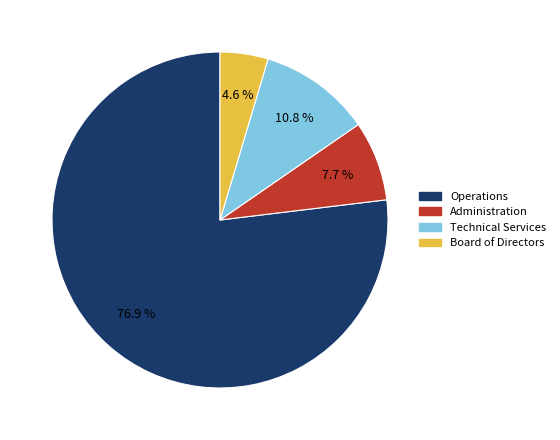

Rank the categories by value from highest to lowest.

Operations, Technical Services, Administration, Board of Directors